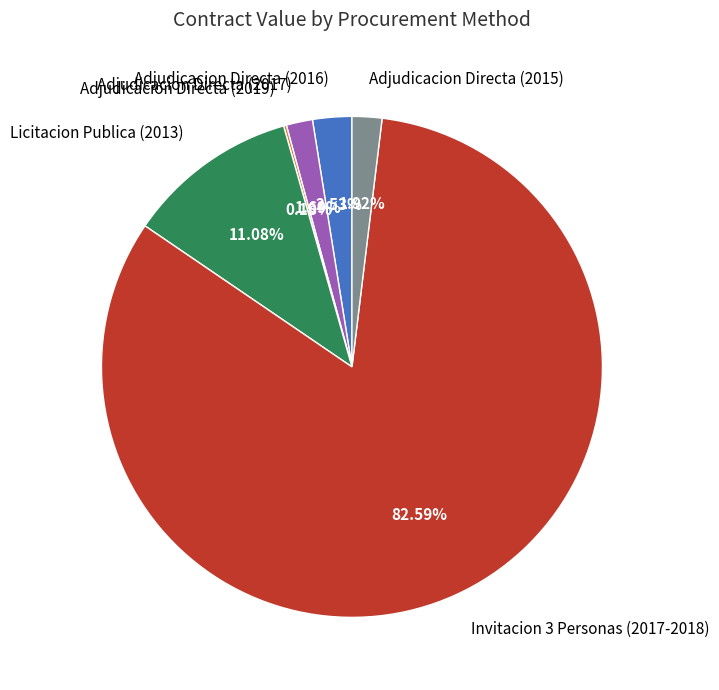

Is the sum of Adjudicacion Directa (2015) and Adjudicacion Directa (2017) greater than half?

No